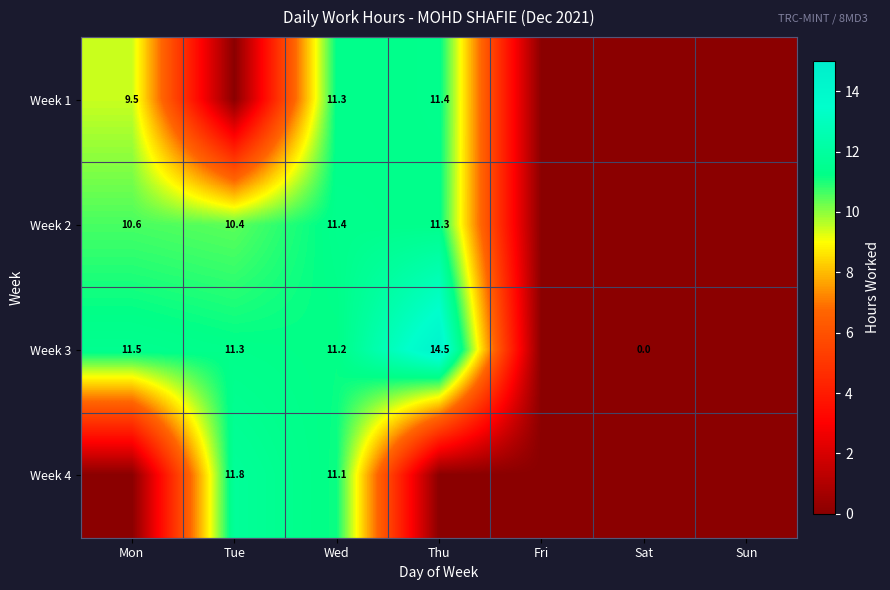

True or false: Week 2 has a value of 10.4 at Tue.

True